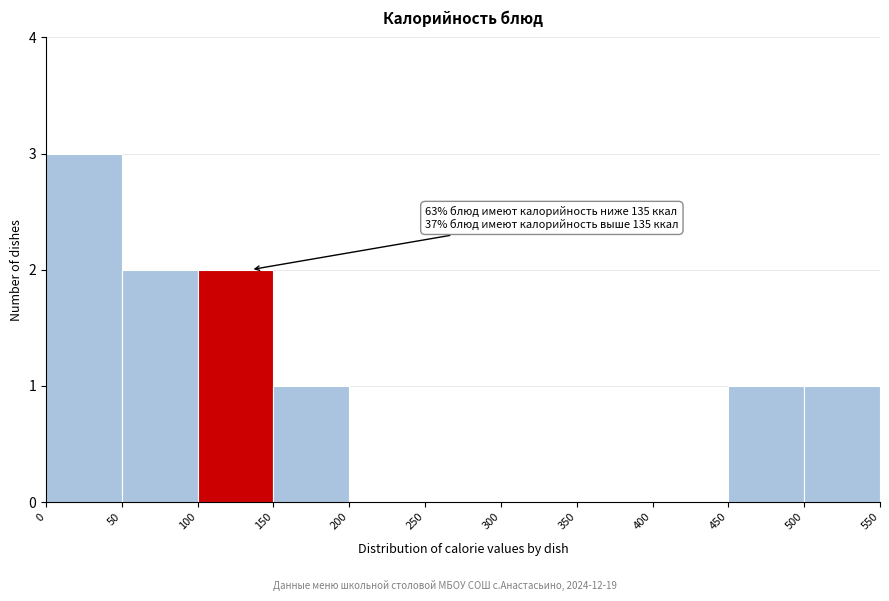

Which range on the x-axis has the tallest bar?

0 to 50